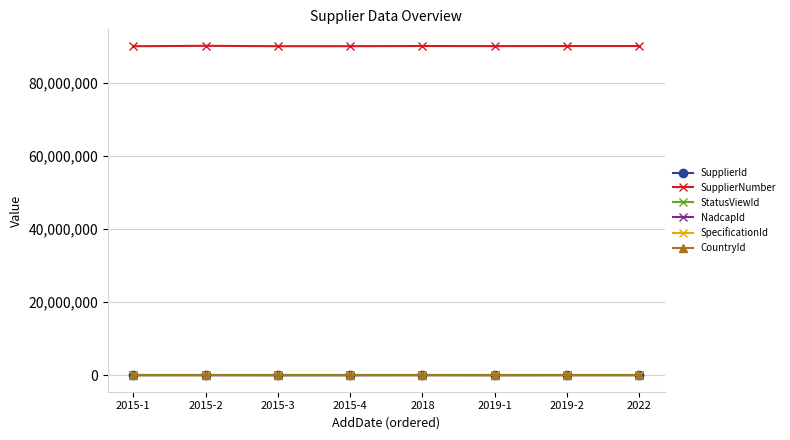

True or false: SupplierId and StatusViewId cross at least once.

False